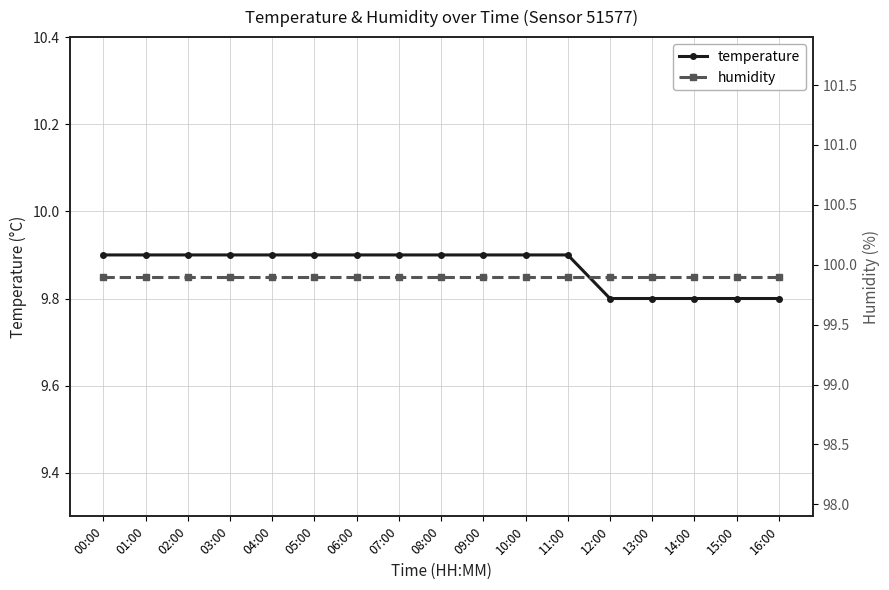

True or false: temperature has more than 1 interior local peaks.

False